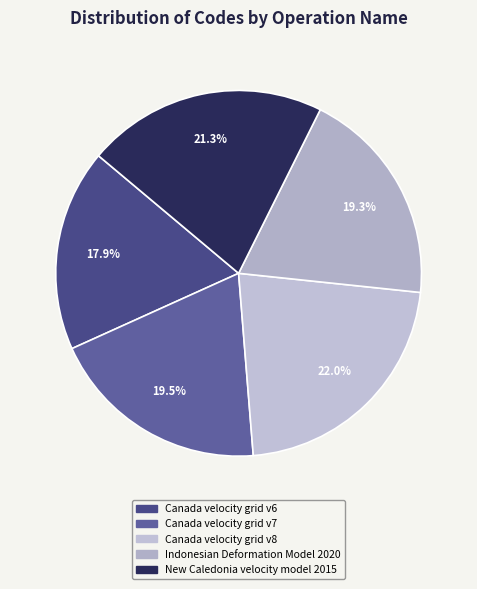

How many segments does this pie chart have?

5